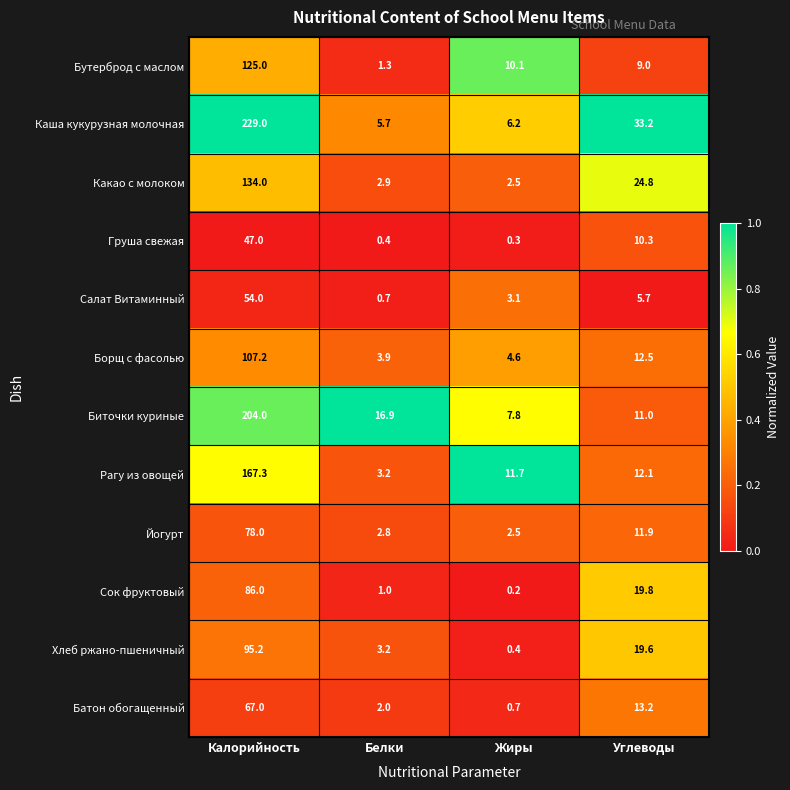

At which category is the sum across all series the highest?

Калорийность